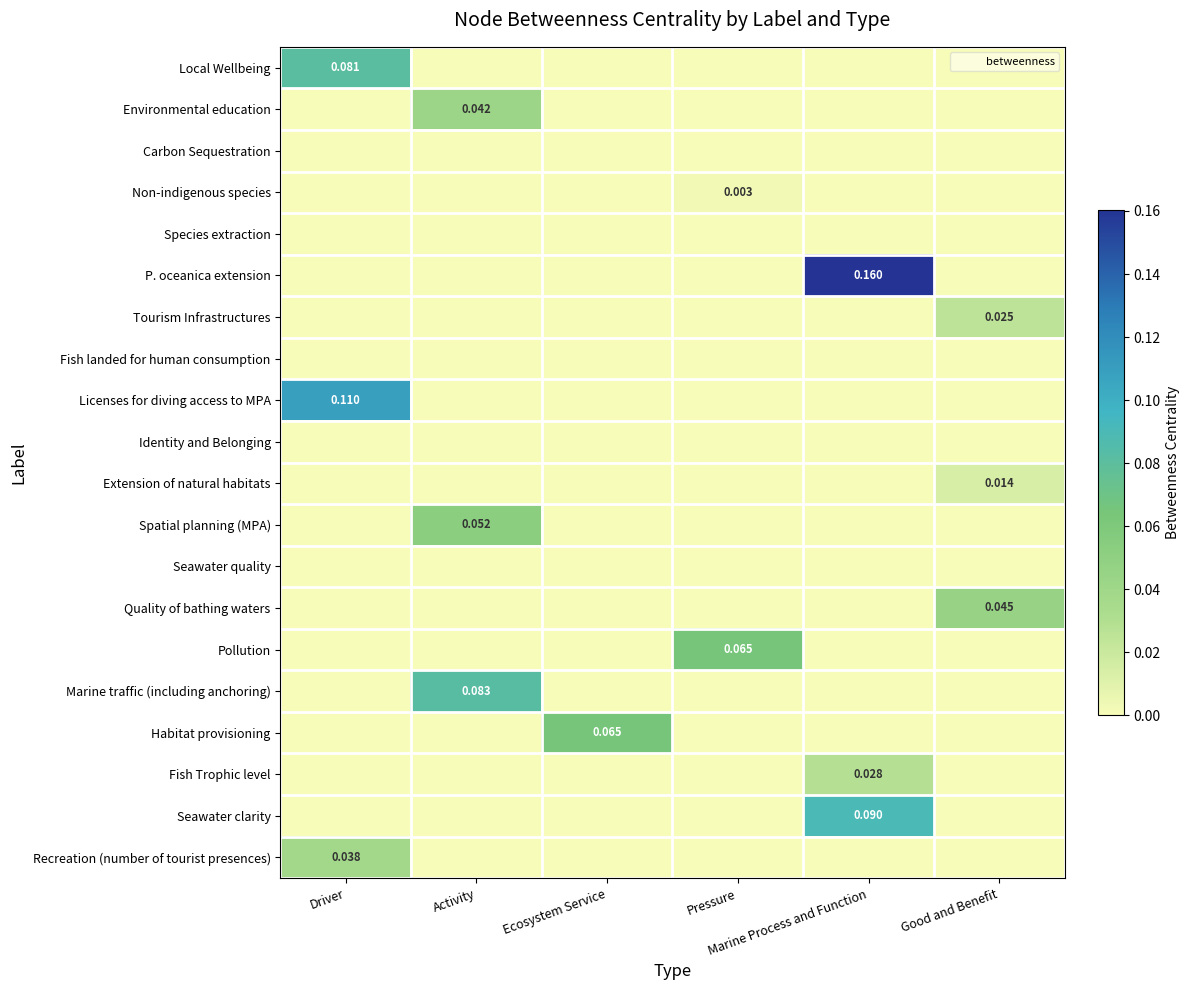

Which series changed the most between Pressure and Marine Process and Function?

P. oceanica extension